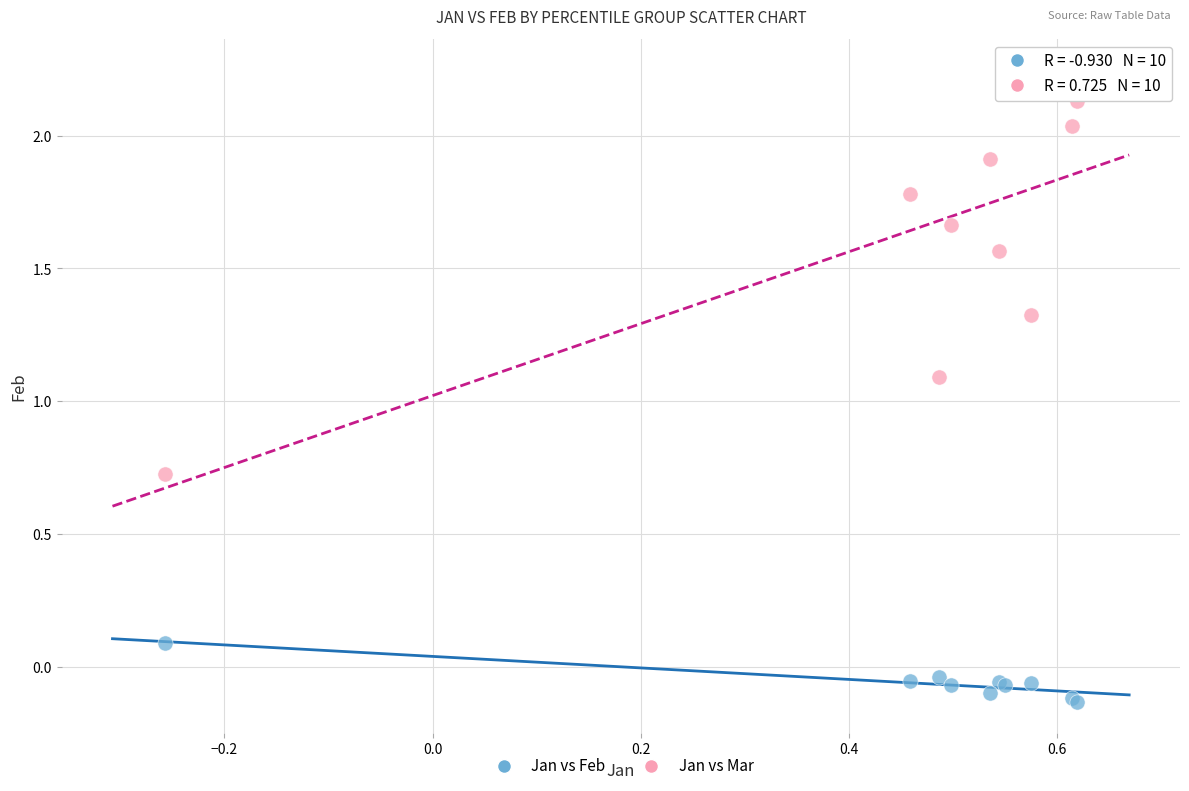

In the Jan vs Mar series, what Y value is closest to 1?

1.1